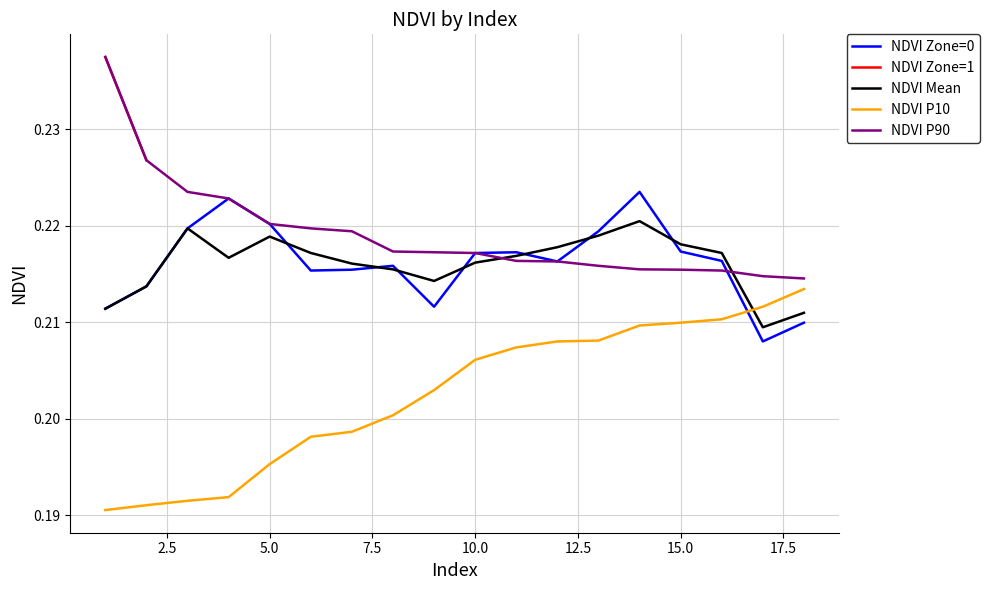

List the series in order of their peak value, lowest first.

NDVI P10, NDVI Mean, NDVI Zone=0, NDVI P90